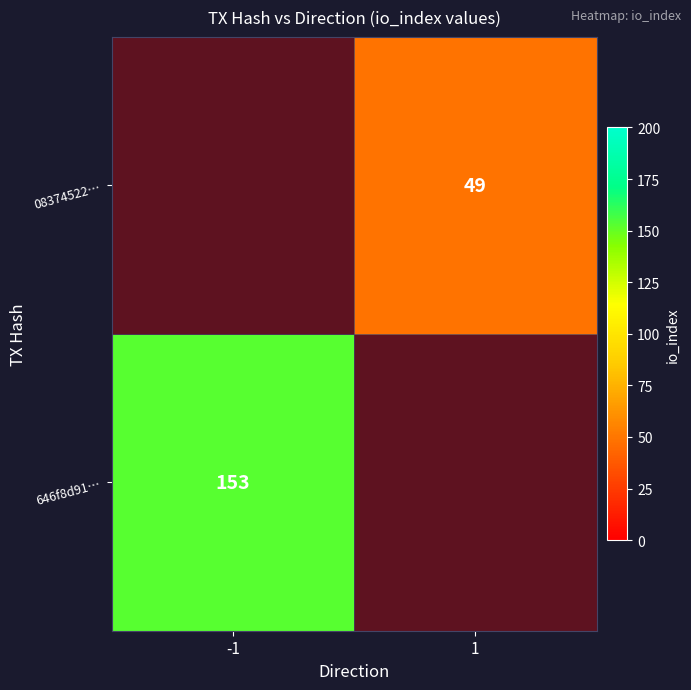

Between 1 and -1, which is larger?

-1